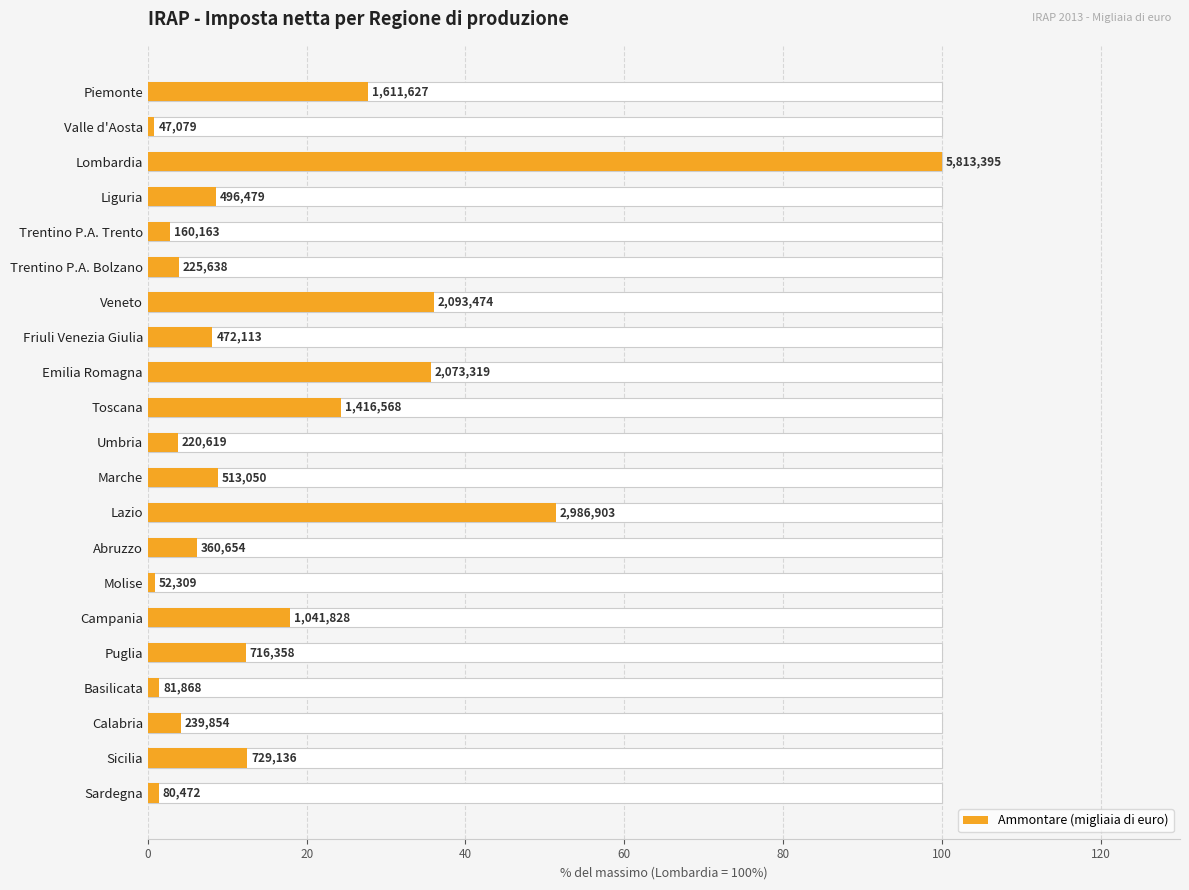

What value does the data have at Emilia Romagna?

35.7